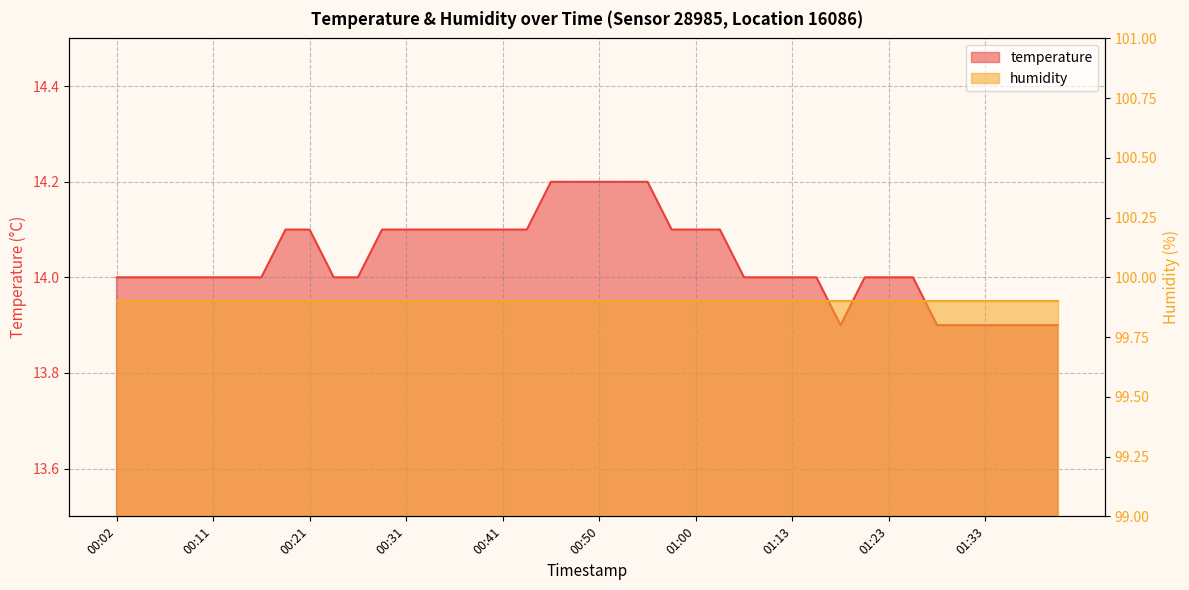

At which category does the data reach its first local valley?

01:18